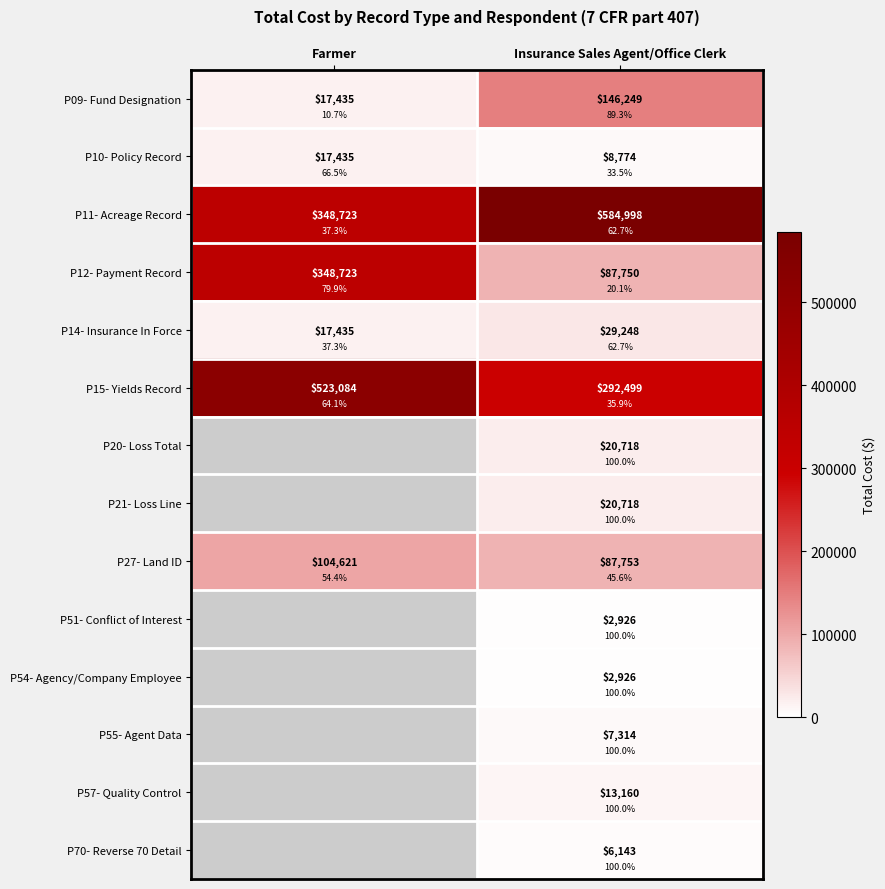

How many values in P70- Reverse 70 Detail are above zero?

1